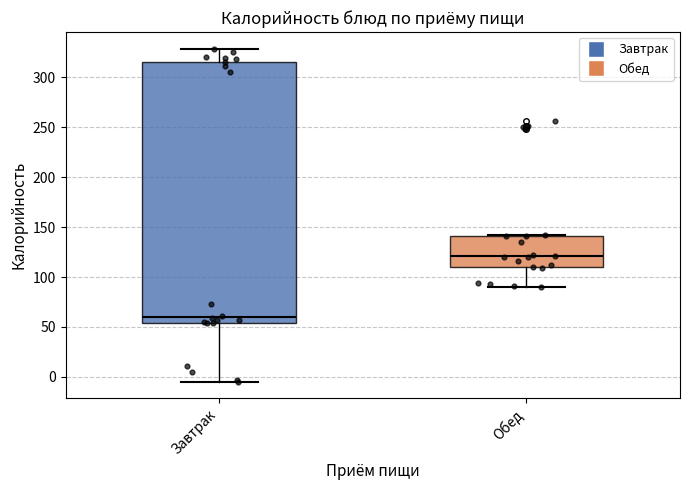

Reading left to right, read every box against the y-axis: the position of its median line, the range the box covers, and the ends of its whiskers. The values are not printed on the chart, so give them approximately, as read against the axis.

Завтрак: median 60, box 55 to 315, whiskers -5 to 330
Обед: median 120, box 110 to 140, whiskers 90 to 140